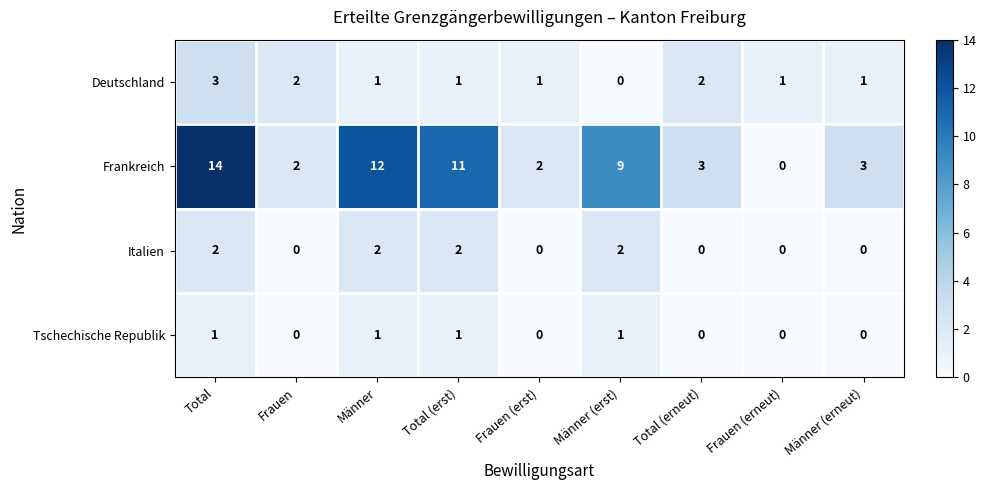

Count the Deutschland values in the range 1 to 2.

7